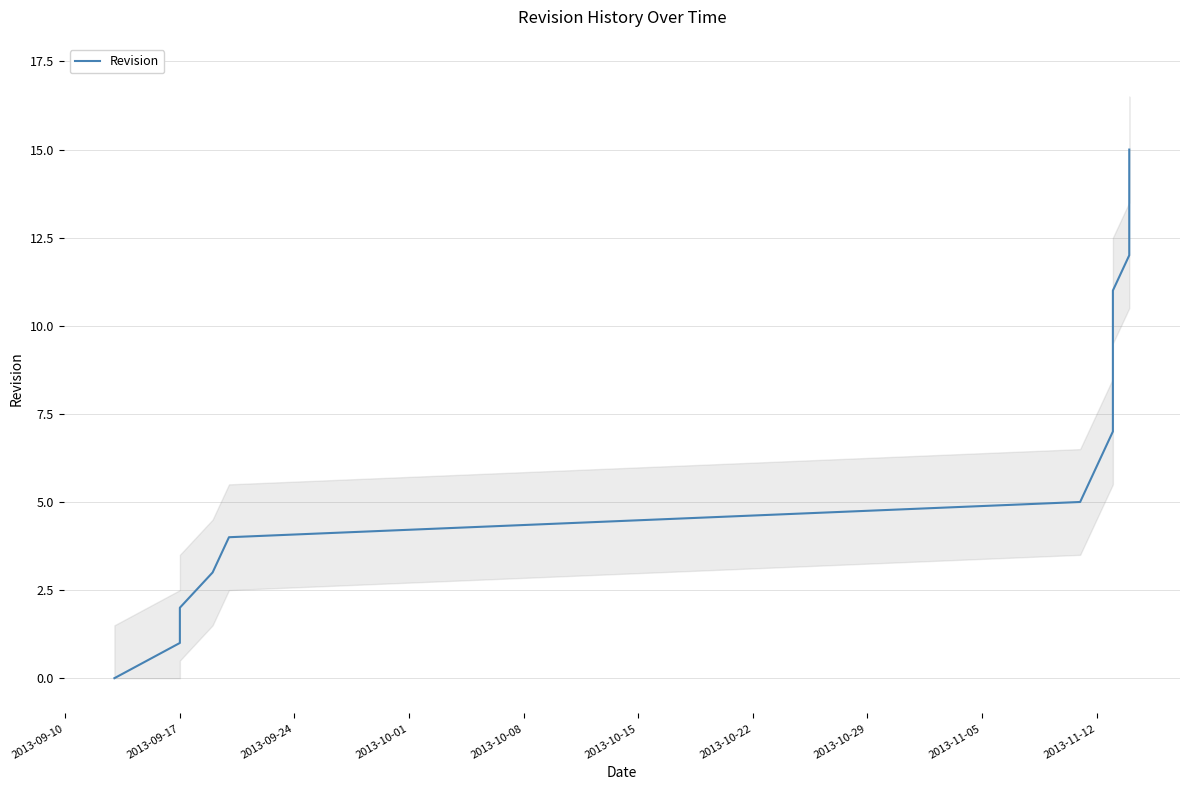

What is the value of the 15th point from the left?

14